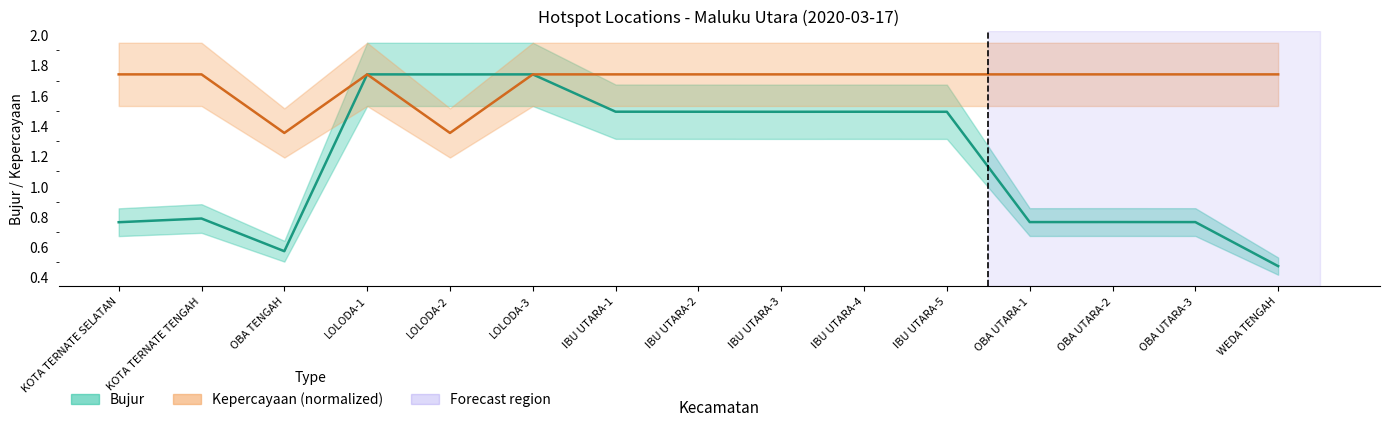

Rank the series by their average value, from highest to lowest.

Kepercayaan (normalized), Bujur